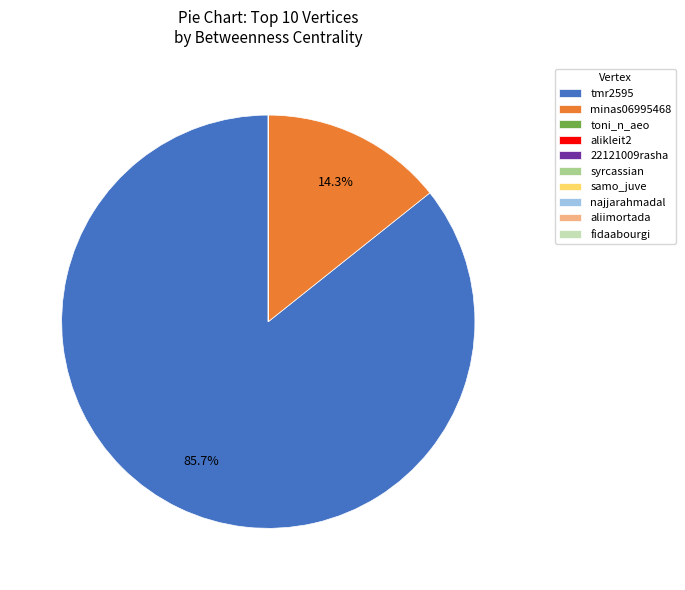

Is there a majority slice in this chart?

Yes